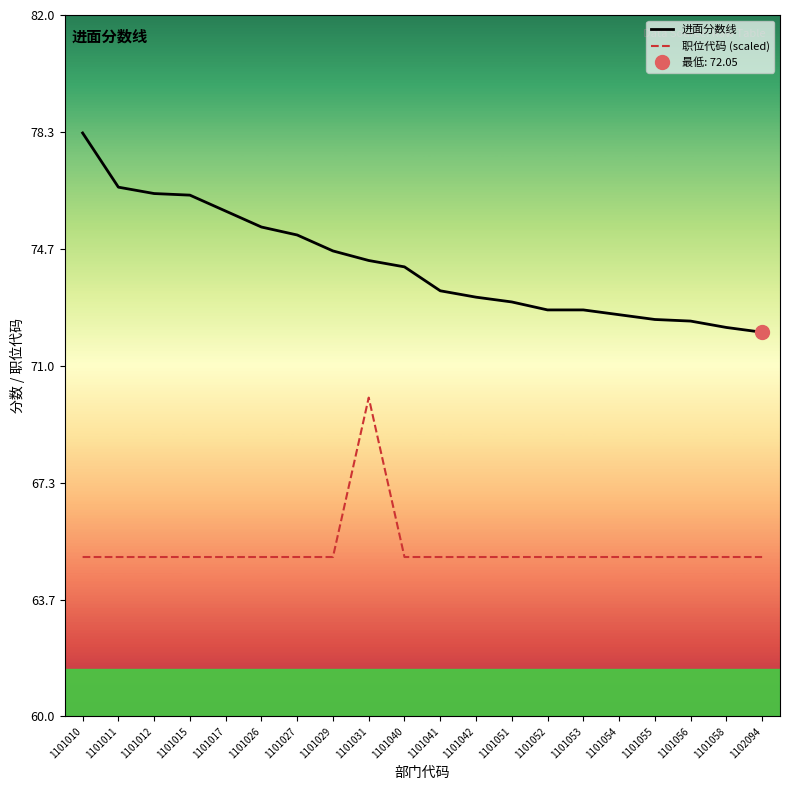

Which has a higher value, 1101058 or 1101055?

1101055